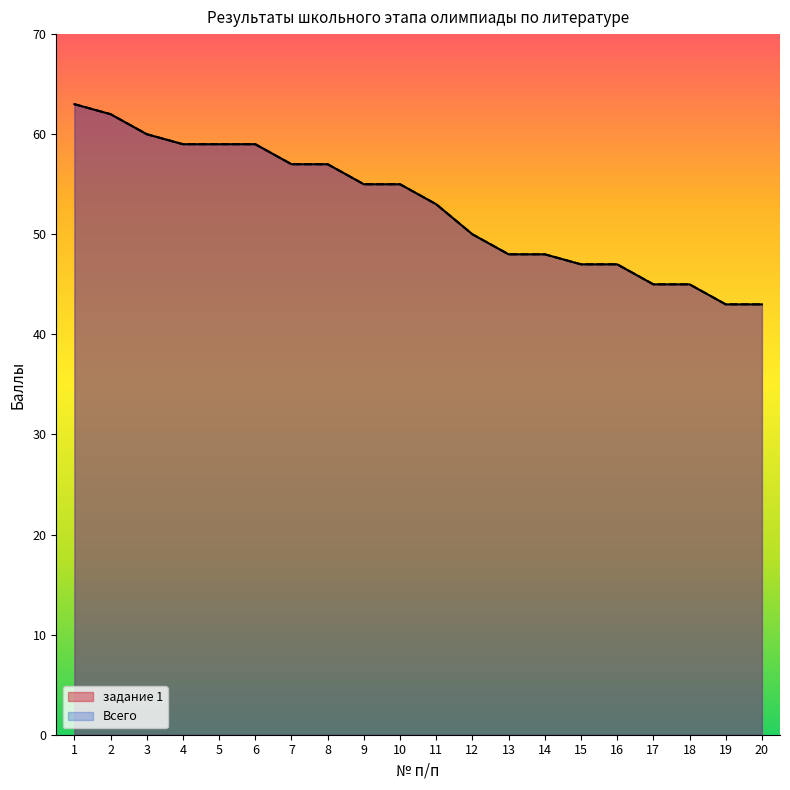

What is the value of the задание 1 point at the 5th from the left?

59